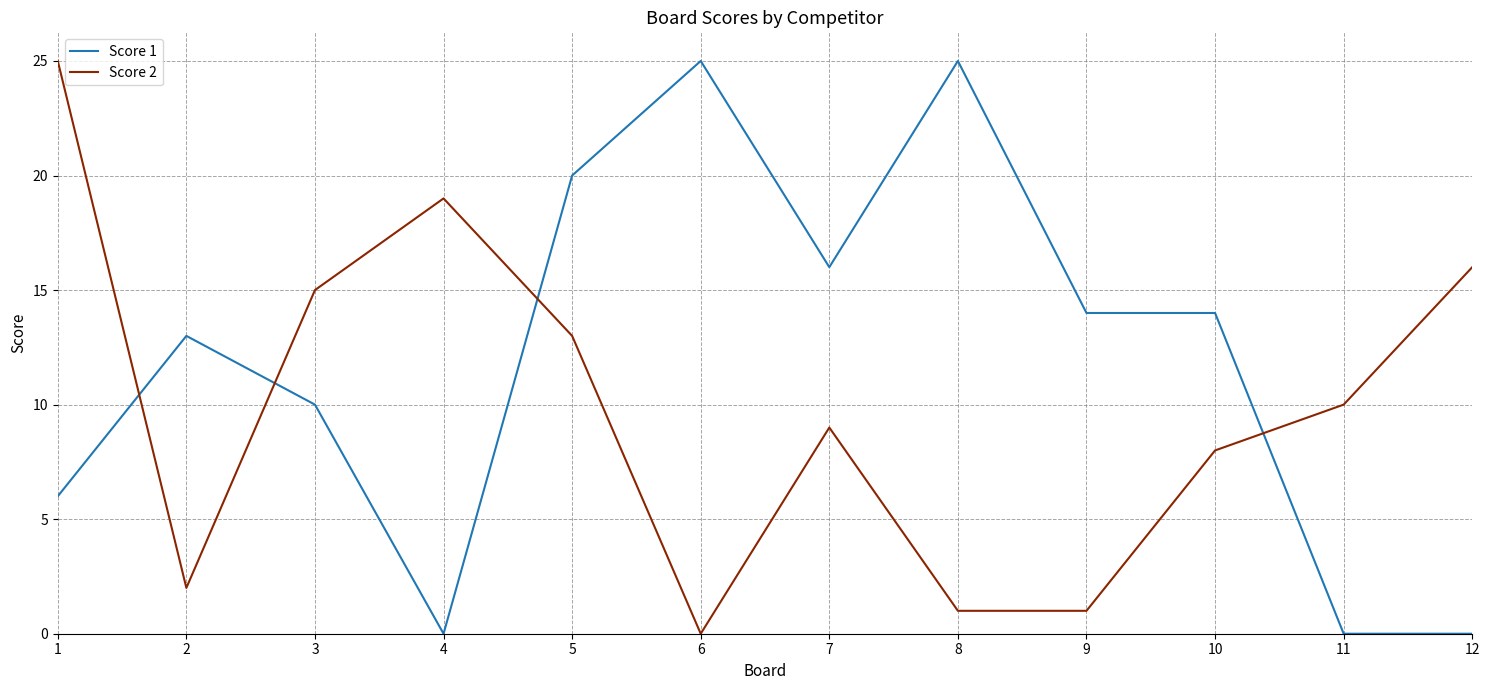

Is the value of Score 1 at 1 greater than the value of Score 2 at 3?

No